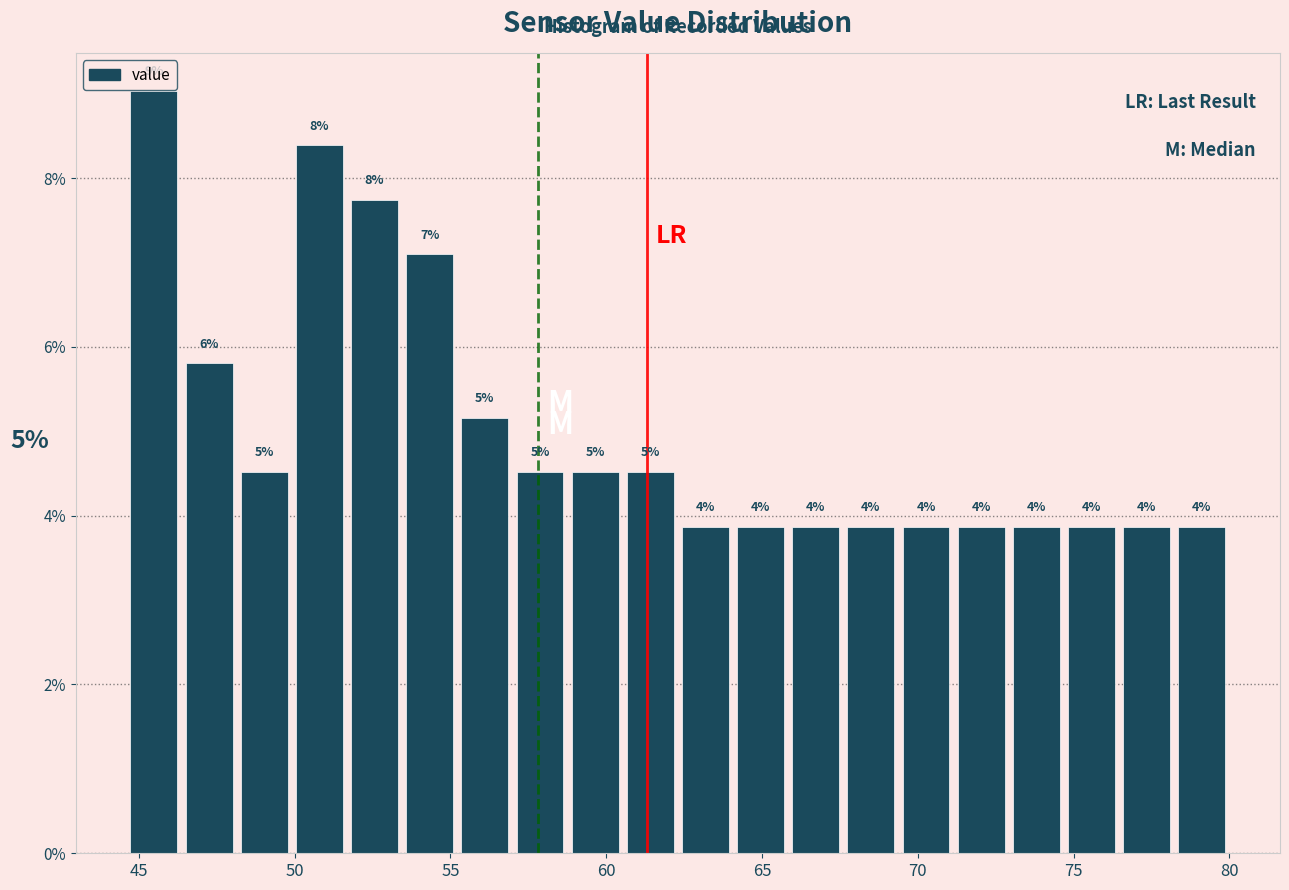

Around what value on the x-axis is the tallest bar? Give the approximate position of its centre, as read against the axis.

45.5